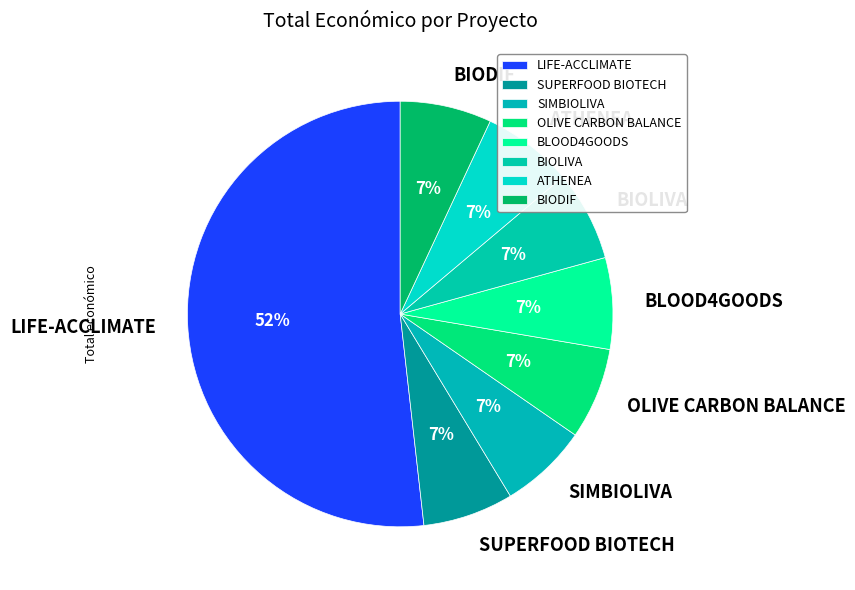

Does BLOOD4GOODS represent more than half of the total?

No